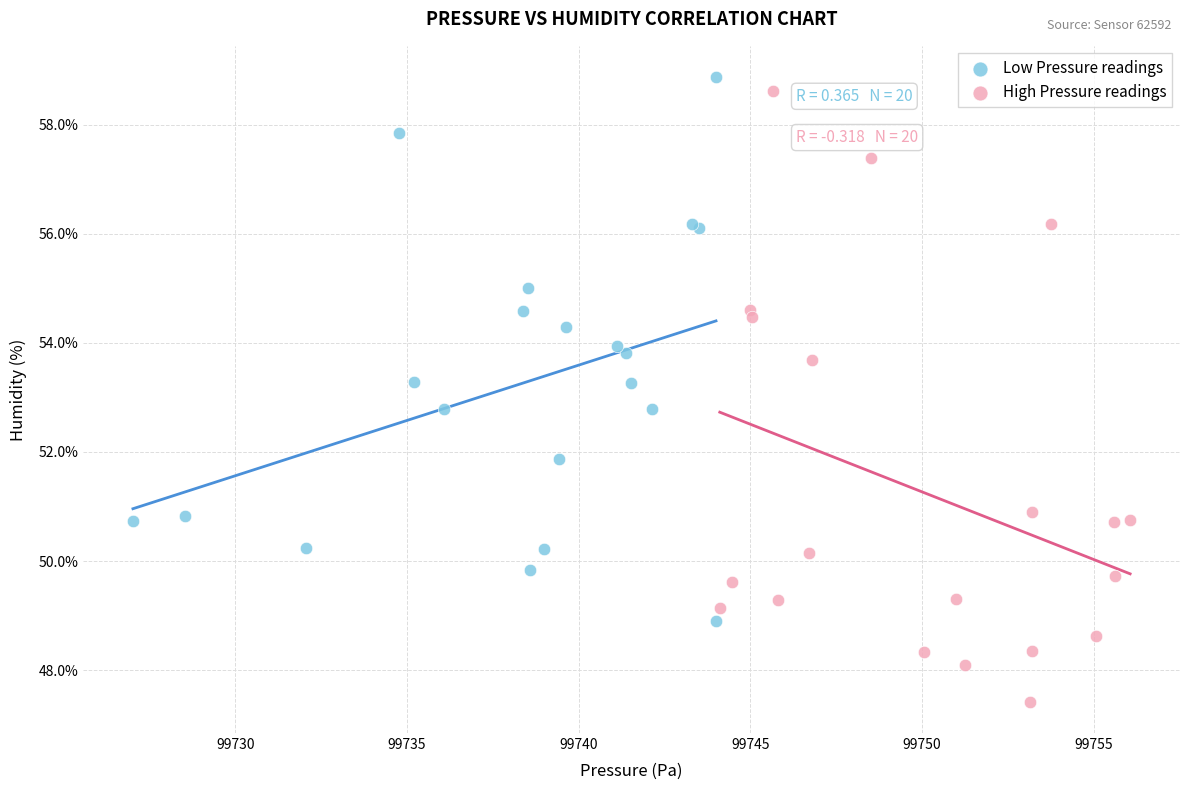

Which series reaches the minimum Y coordinate?

High Pressure readings